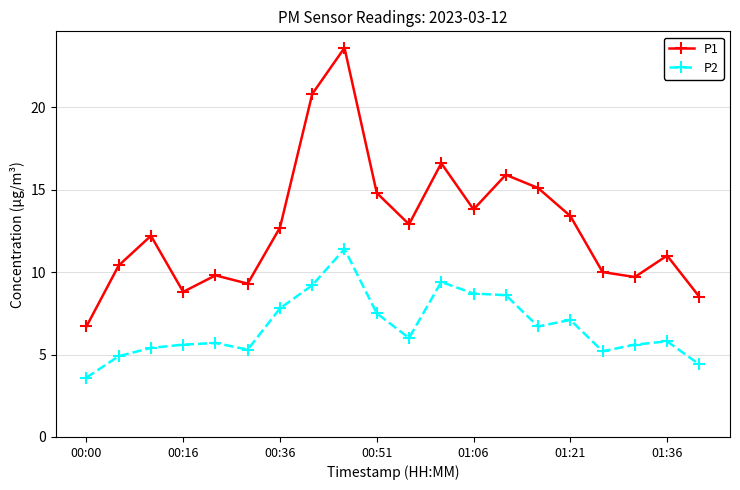

List the series in order of their peak value, lowest first.

P2, P1